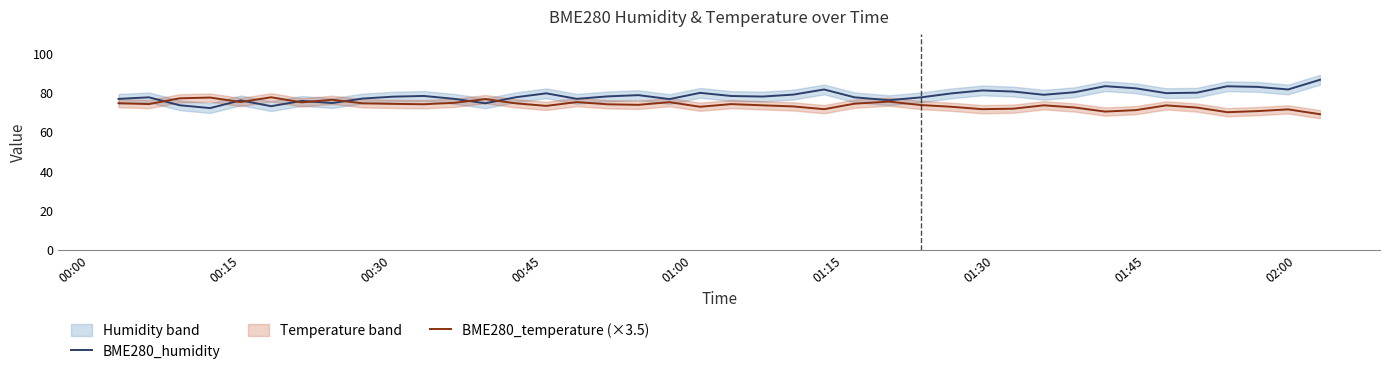

What is the difference between the second highest and second lowest values in the BME280_temperature (×3.5) series?

7.5